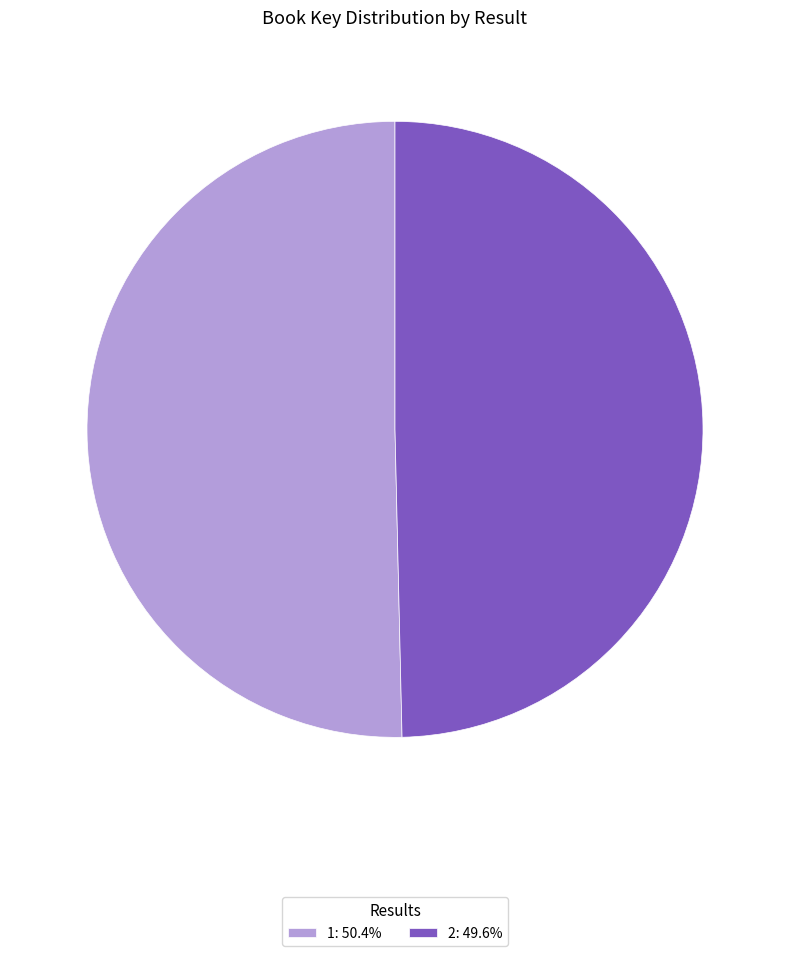

The 1 slice represents 59% of the pie. True or false?

False